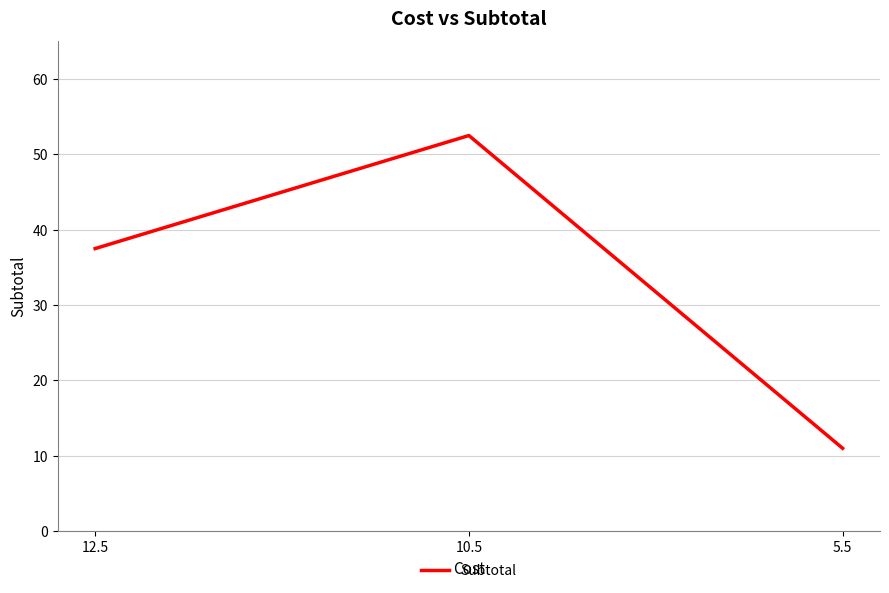

Read the value at 12.5.

37.5